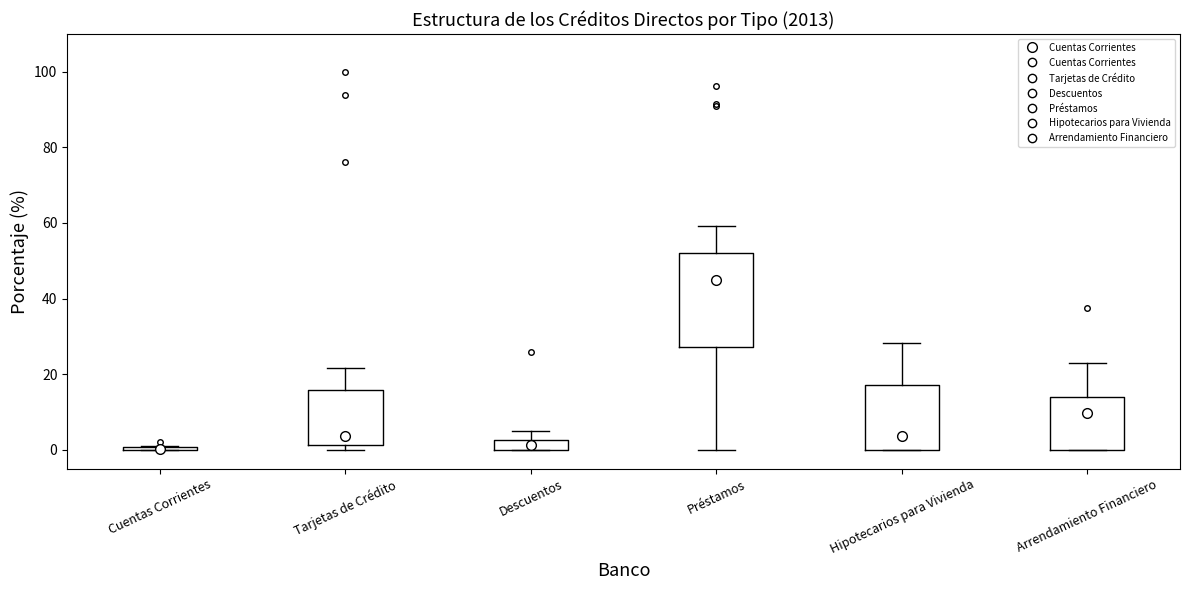

Where is the upper edge of the box for Descuentos on the y-axis? The values are not printed on the chart, so give them approximately, as read against the axis.

2